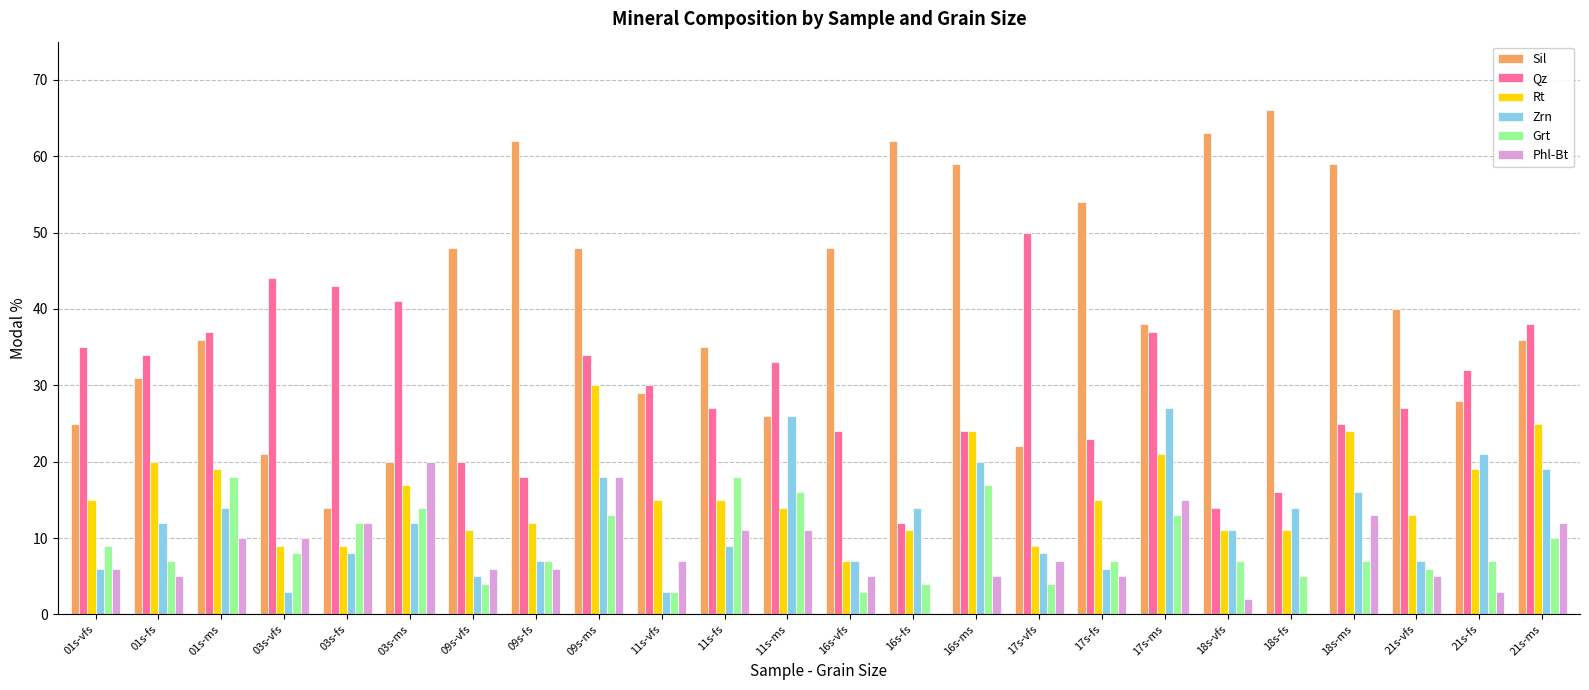

What is the sum of all Zrn values?

293